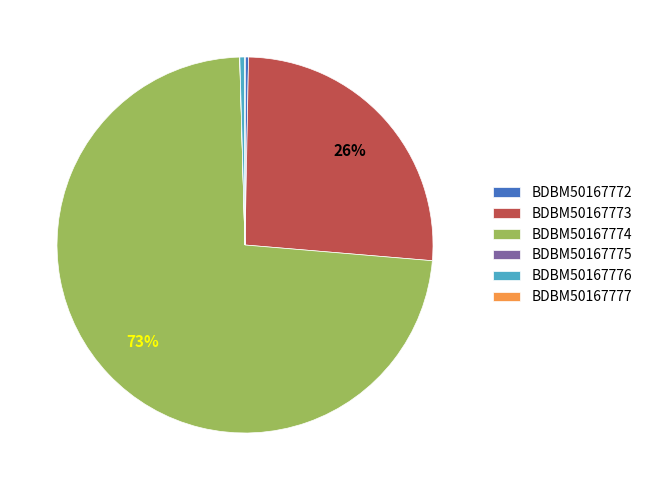

Is there a majority slice in this chart?

Yes